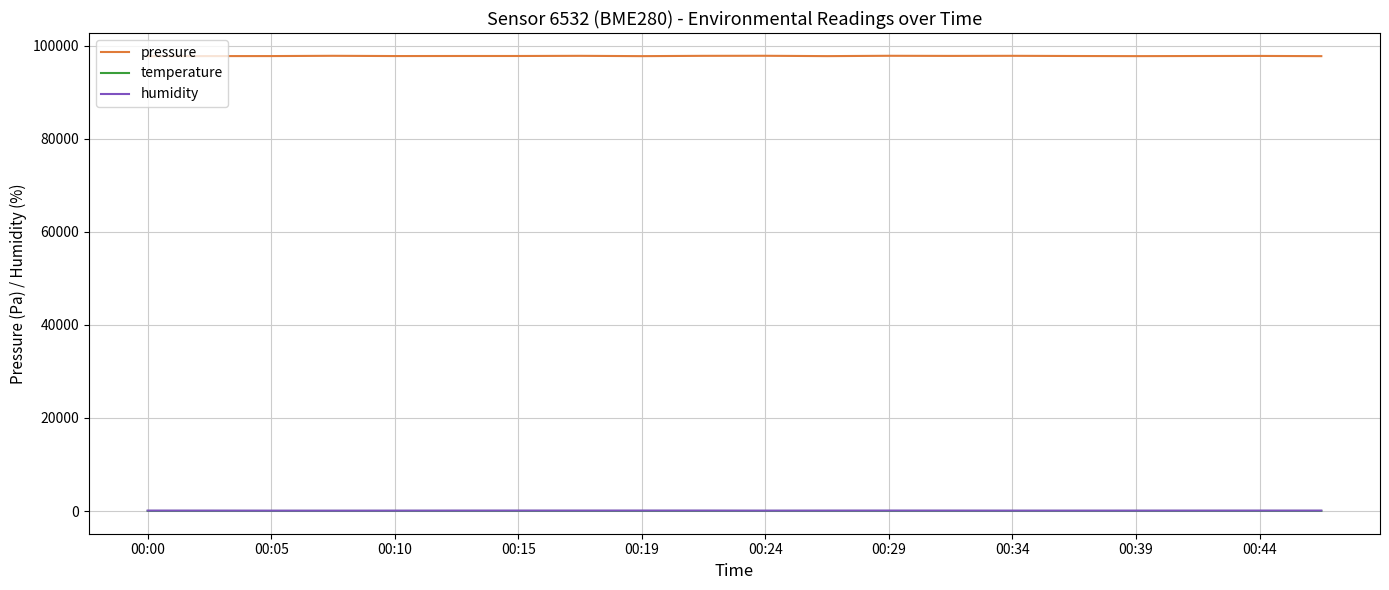

Which series has the largest total across all categories?

pressure